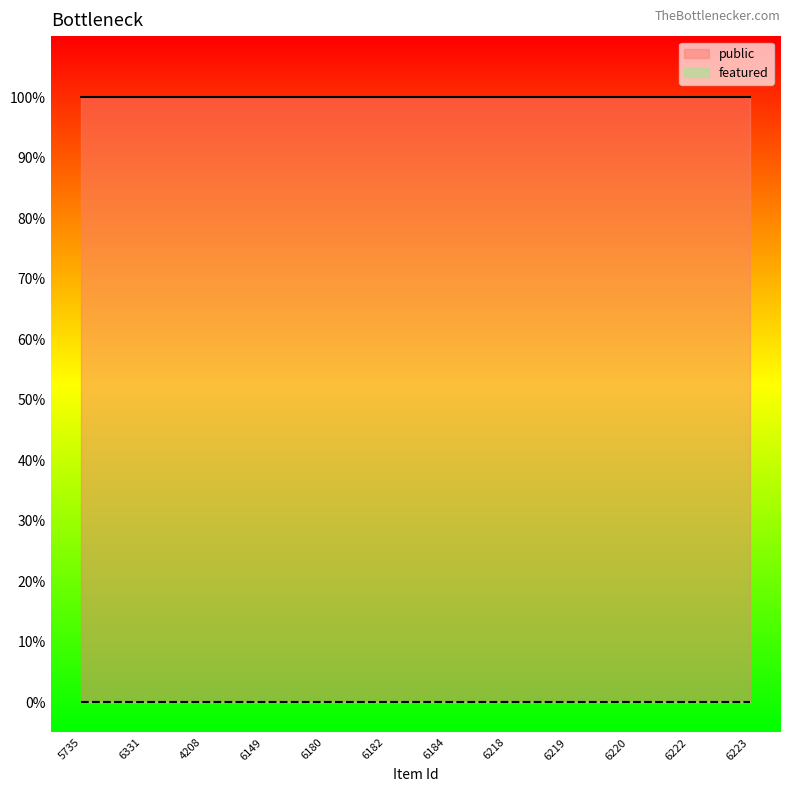

What is the maximum value for public?

1